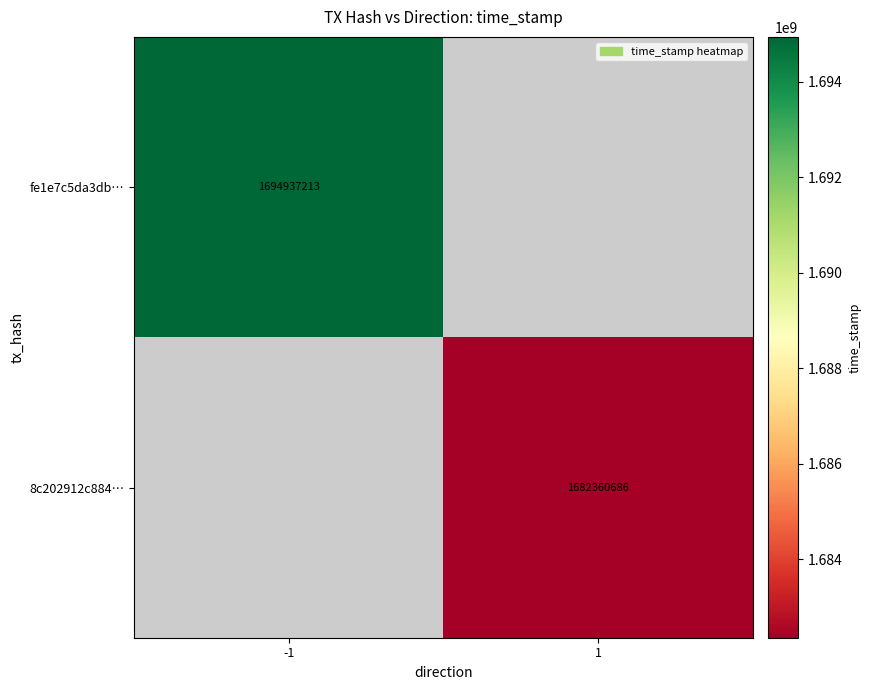

Is the value of fe1e7c5da3db… at -1 greater than the value of 8c202912c884… at 1?

Yes